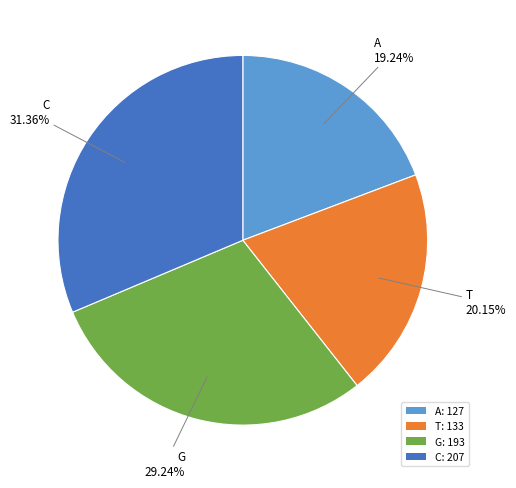

Does C represent more than half of the total?

No